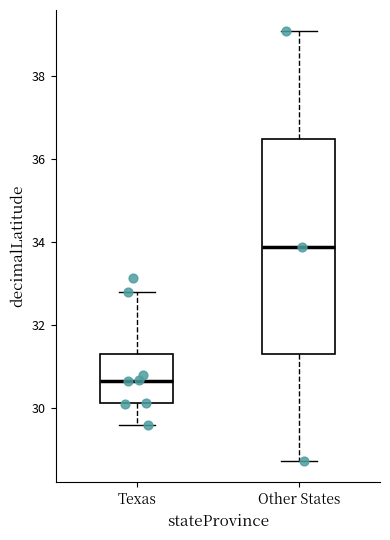

Which box's median line is the lowest?

Texas